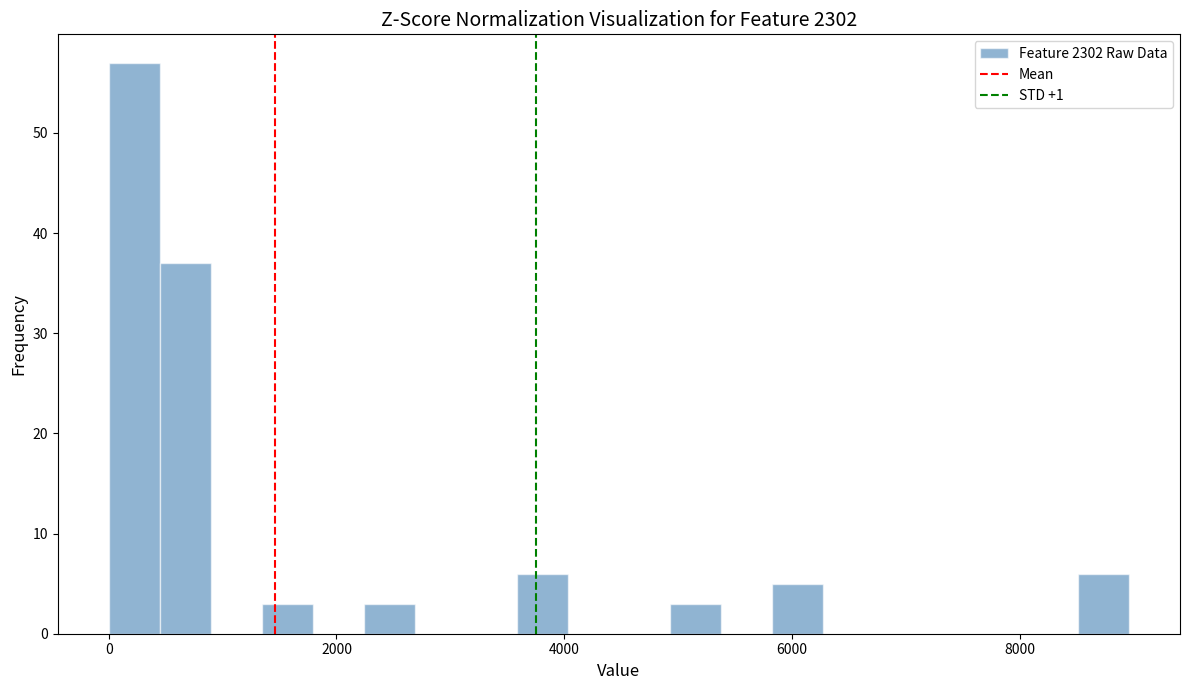

Read against the x-axis, roughly where is the centre of the tallest bar?

200